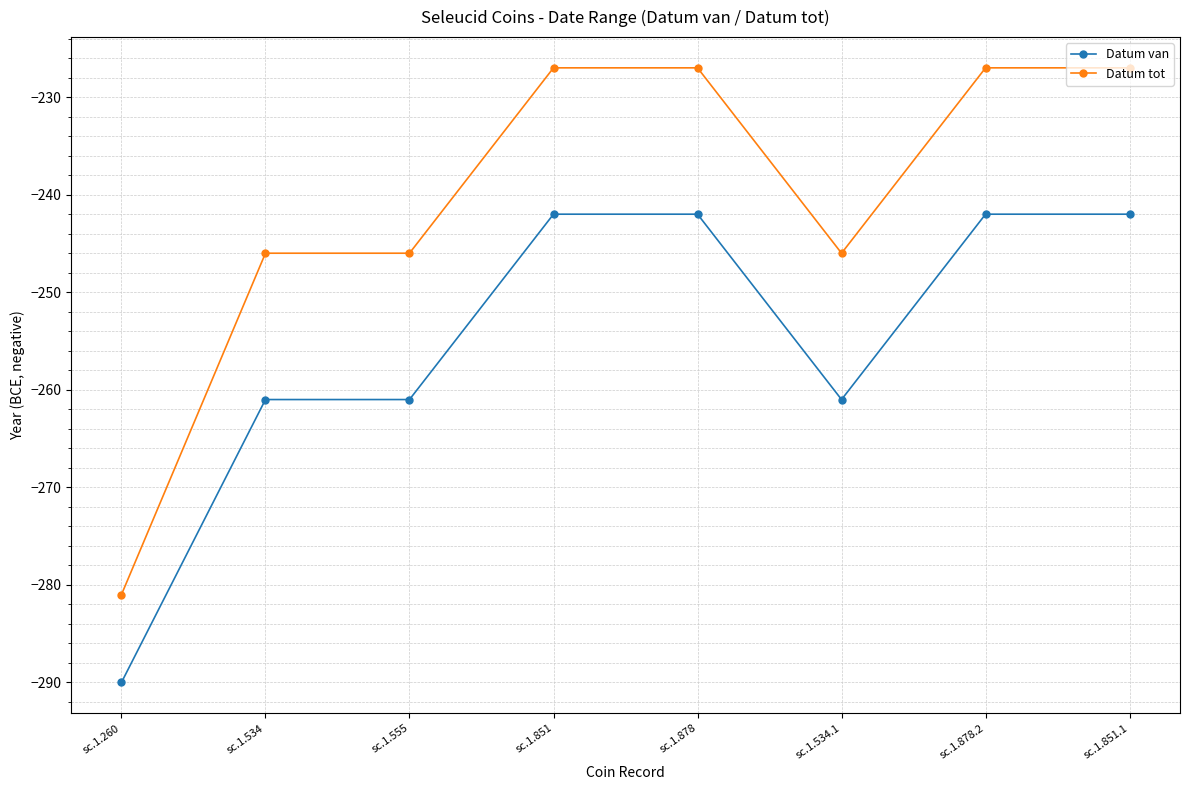

What is the value of the Datum van point at the 6th from the left?

-261